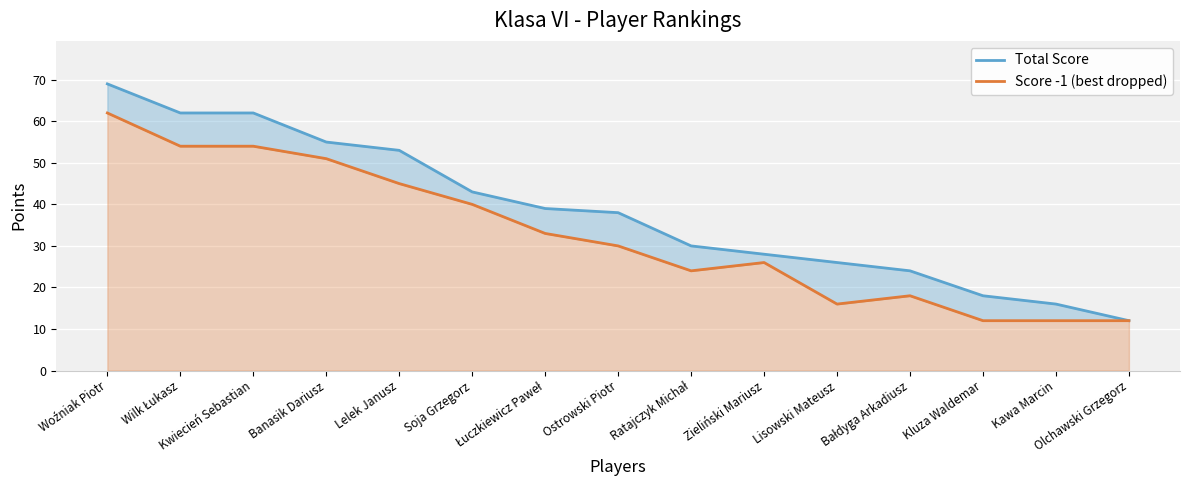

What is the sum of all Total Score values?

575